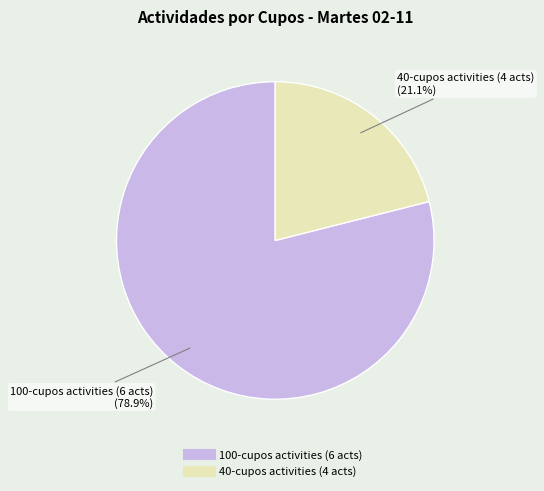

Does any single category account for the majority?

Yes